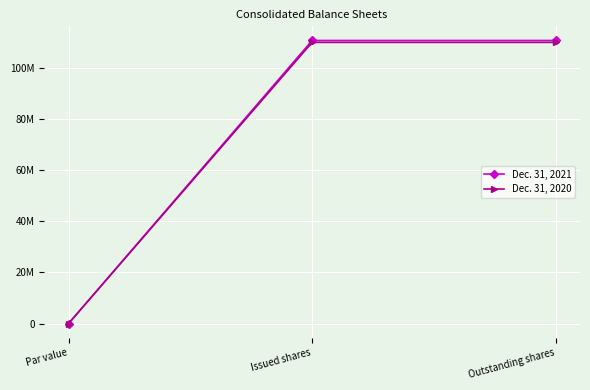

What are all the series names shown in the legend?

Dec. 31, 2021, Dec. 31, 2020